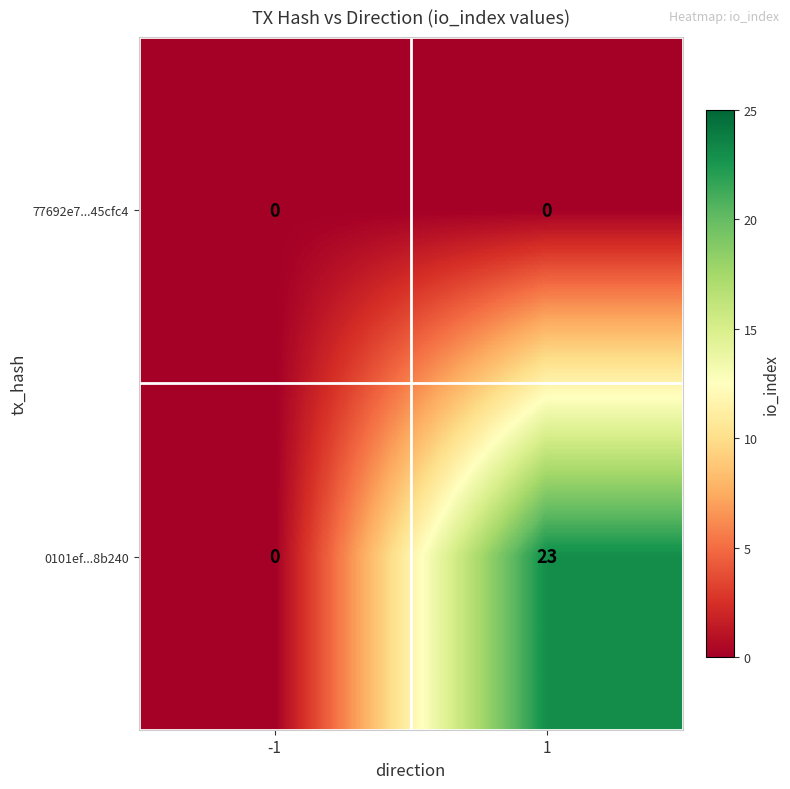

Which series has the widest spread of values?

0101ef...8b240